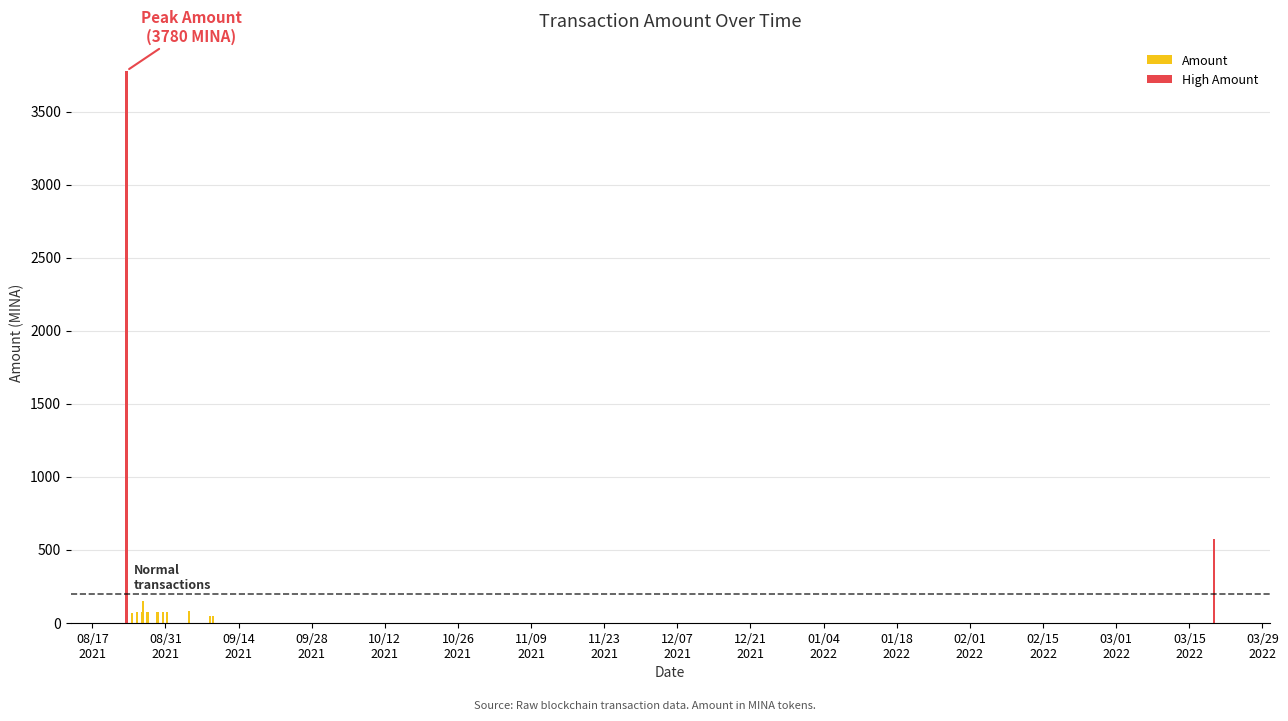

How many data points are less than 70?

5